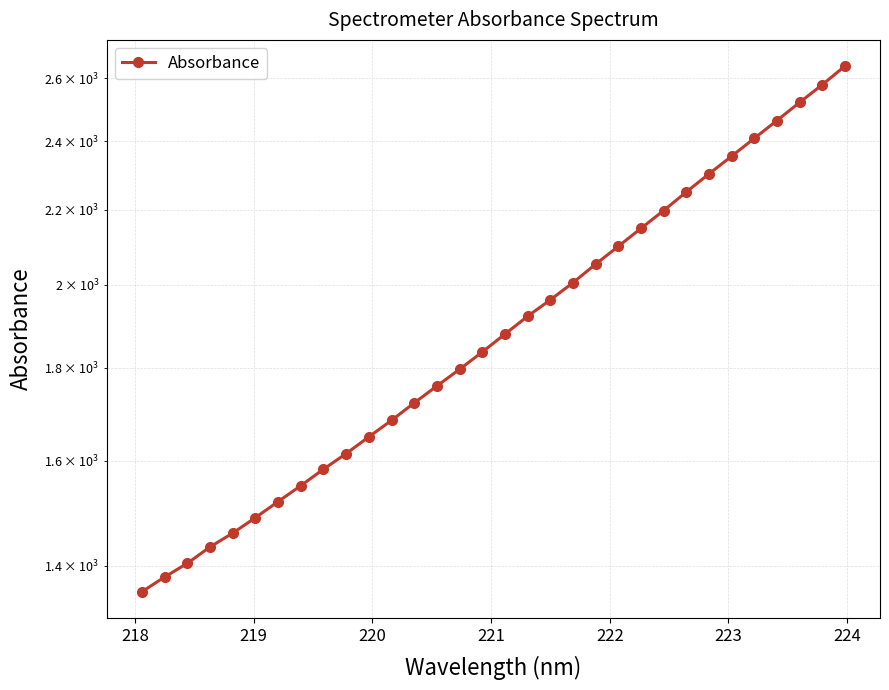

True or false: the data shows 3610.5 at 22.

False